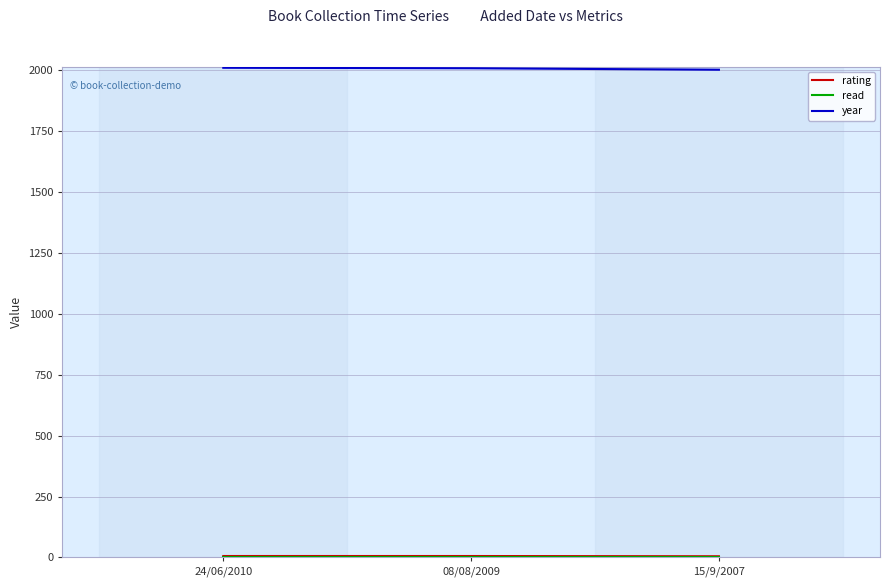

At which label is year closest to 2006?

08/08/2009